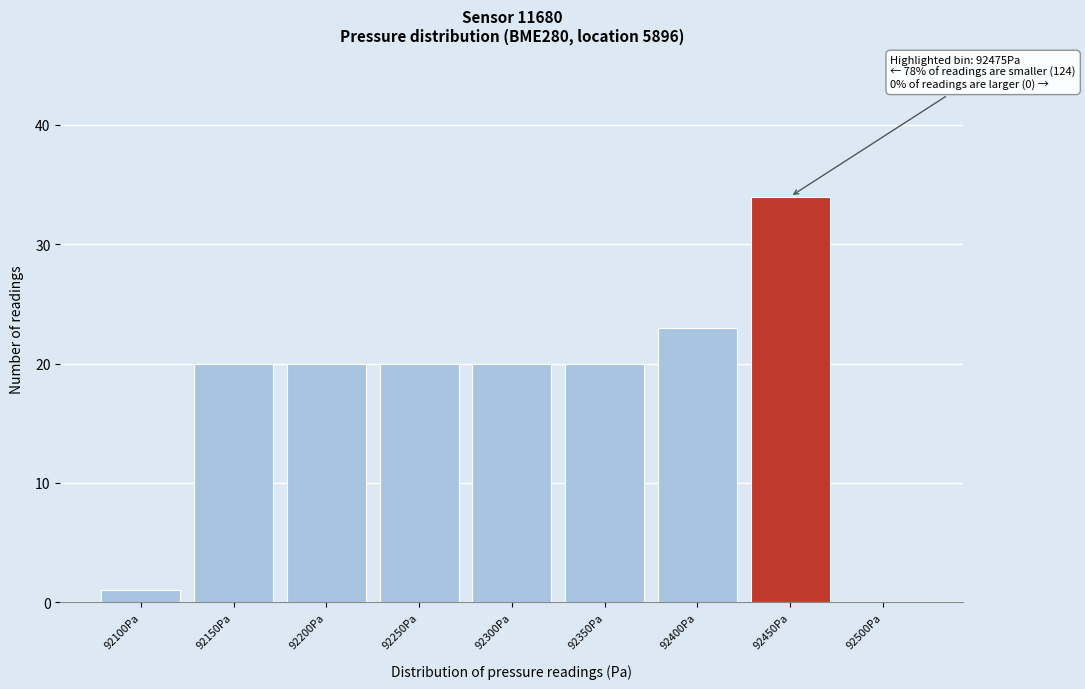

Reading left to right, what are all the values shown in this chart?

92100Pa=1	92150Pa=20	92200Pa=20	92250Pa=20	92300Pa=20	92350Pa=20	92400Pa=23	92450Pa=34	92500Pa=0